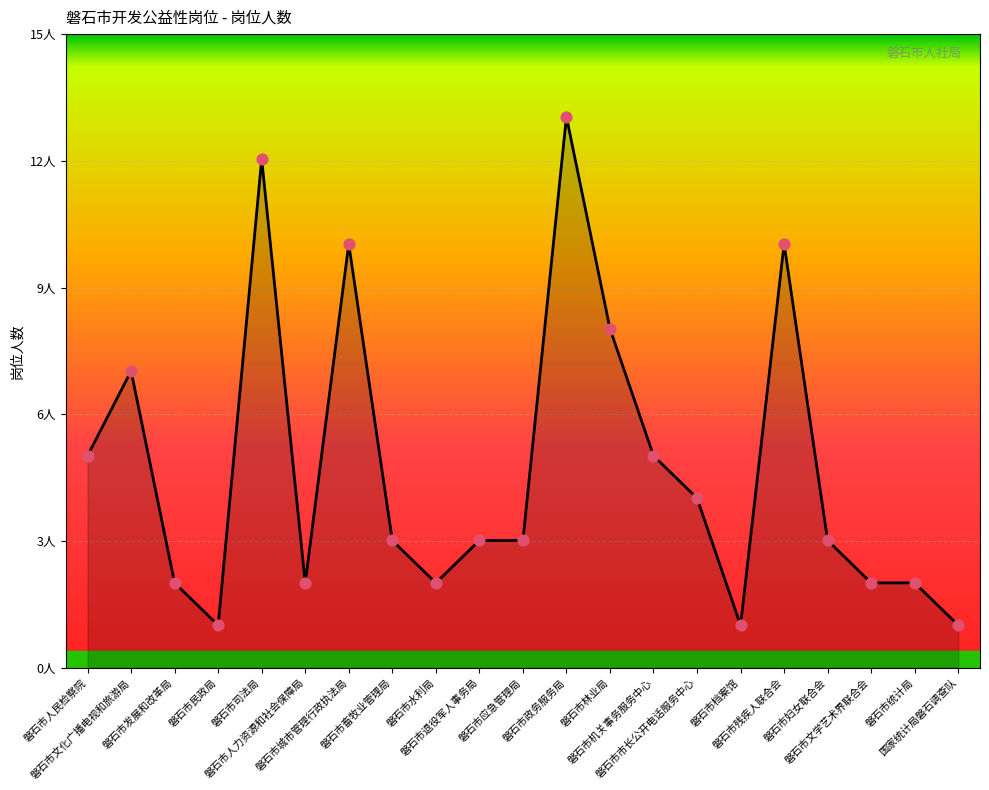

What is the ratio of the value at 磐石市应急管理局 to the value at 磐石市妇女联合会?

1.0